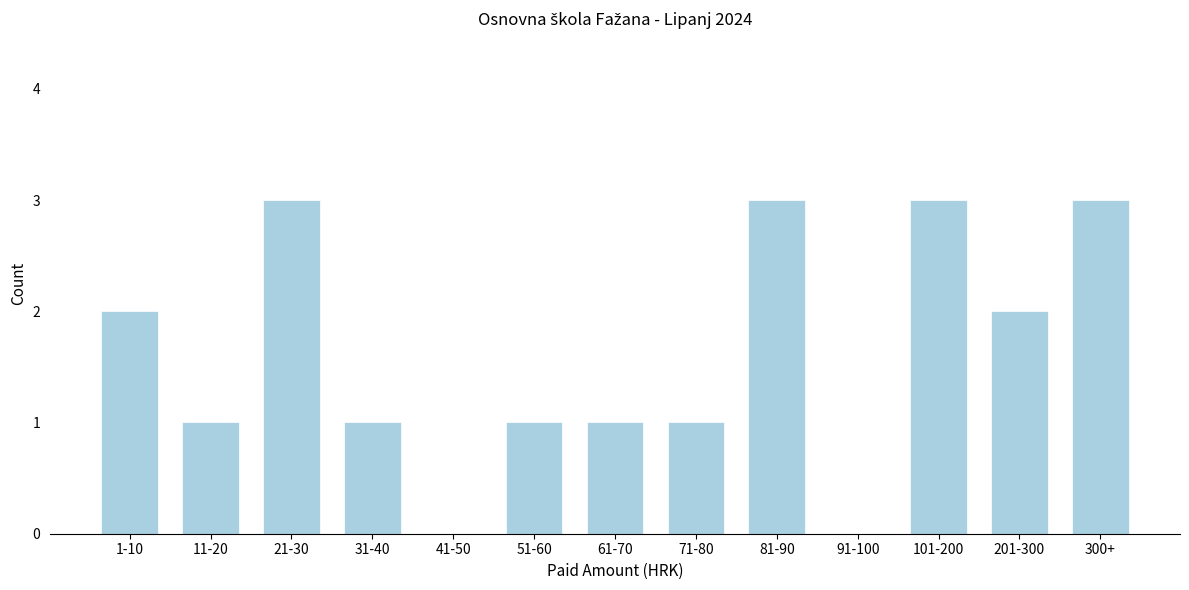

Reading right to left, list all the values displayed in this chart.

300+=3	201-300=2	101-200=3	91-100=0	81-90=3	71-80=1	61-70=1	51-60=1	41-50=0	31-40=1	21-30=3	11-20=1	1-10=2